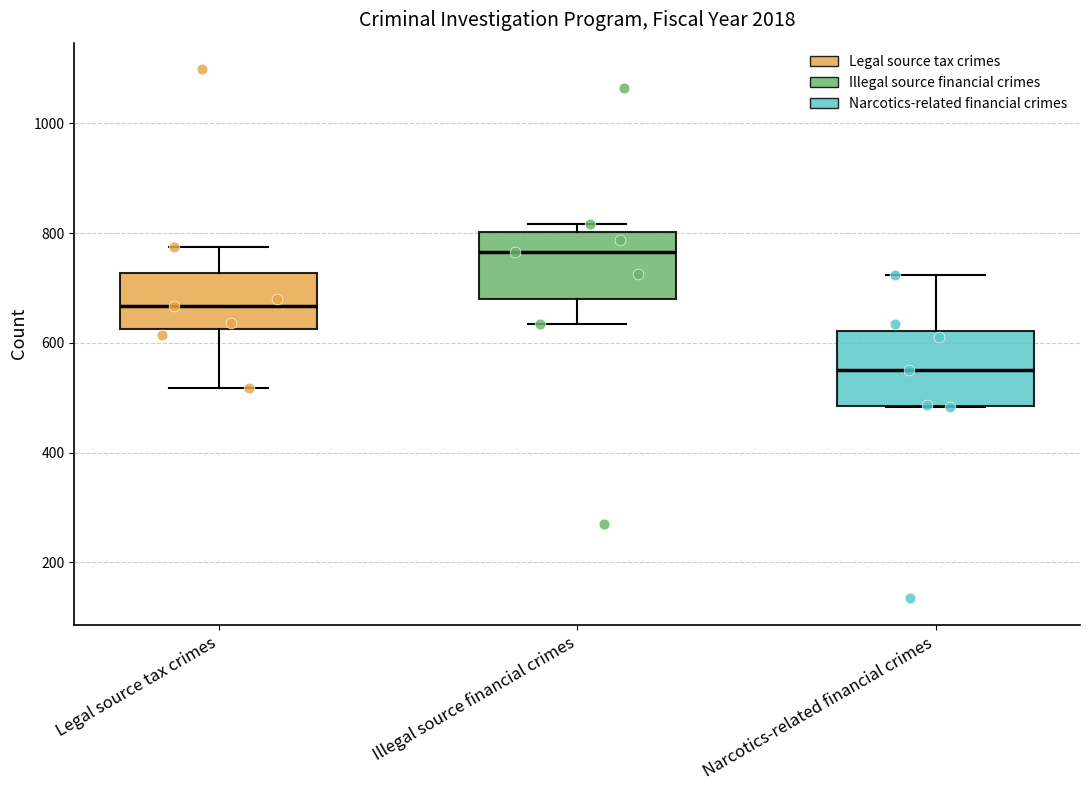

Reading left to right, transcribe this box plot: for each box, give where its median line is, the range the box spans, and where its two whiskers end, as read against the y-axis. The values are not printed on the chart, so give them approximately, as read against the axis.

Legal source tax crimes: median 660, box 620 to 720, whiskers 520 to 780
Illegal source financial crimes: median 760, box 680 to 800, whiskers 640 to 820
Narcotics-related financial crimes: median 560, box 480 to 620, whiskers 480 to 720